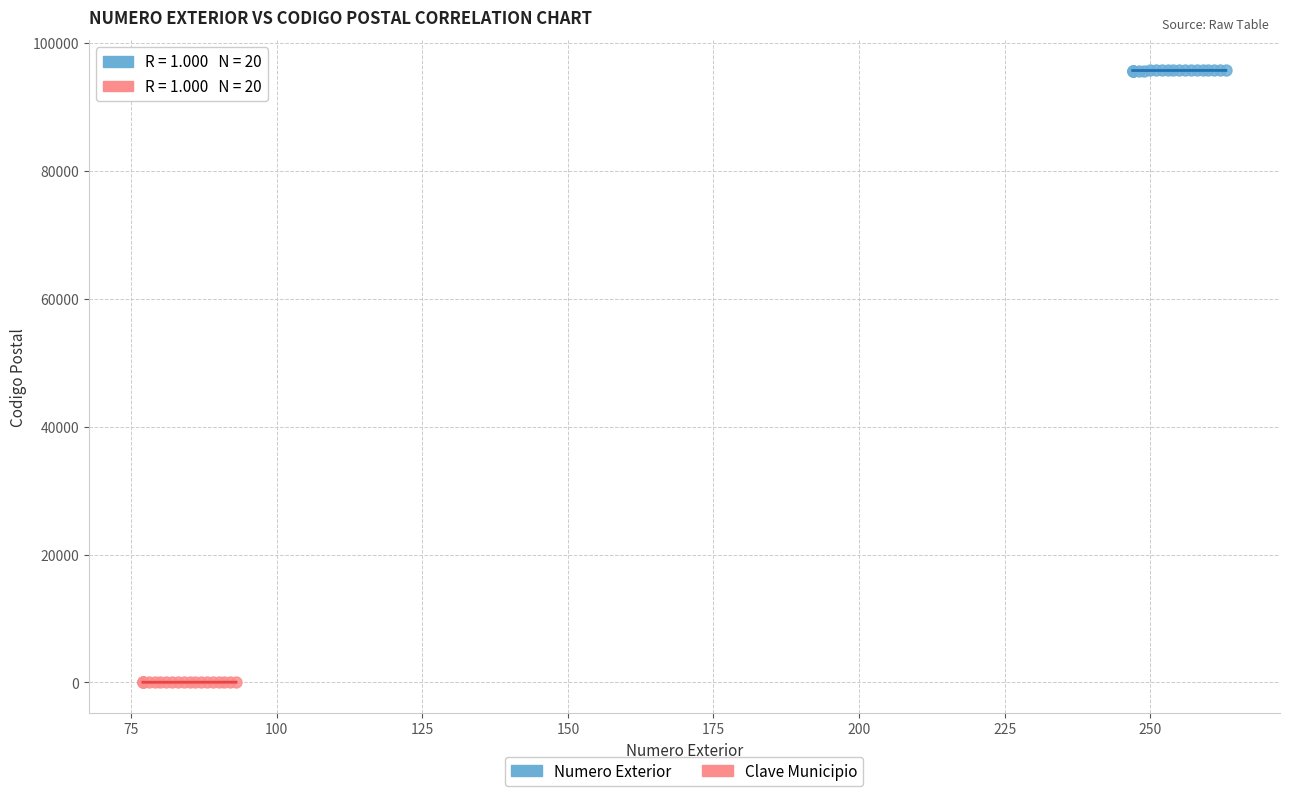

Which series contains the highest Y value?

Numero Exterior